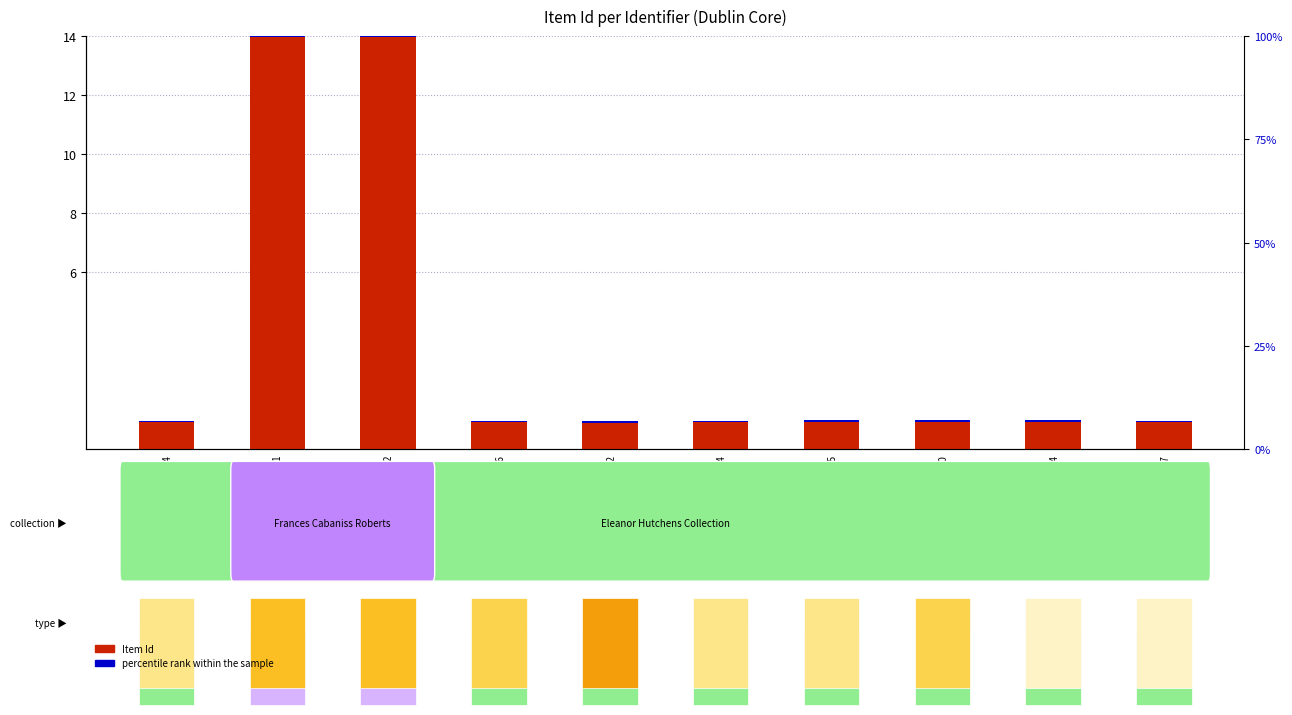

The value of Item Id at r02h02-00-002 is 22.7. True or false?

False